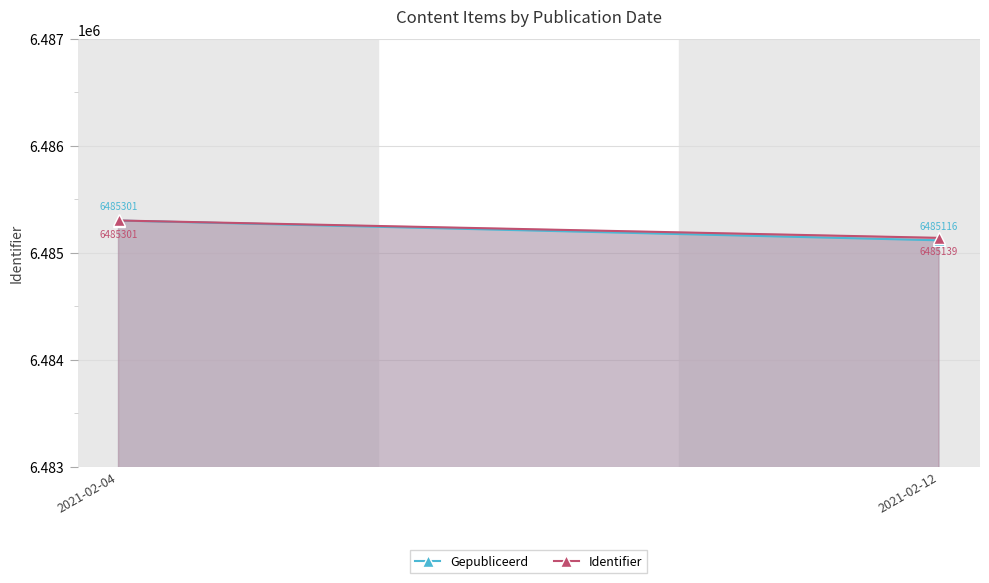

At which label does Gepubliceerd reach its peak?

2021-02-04